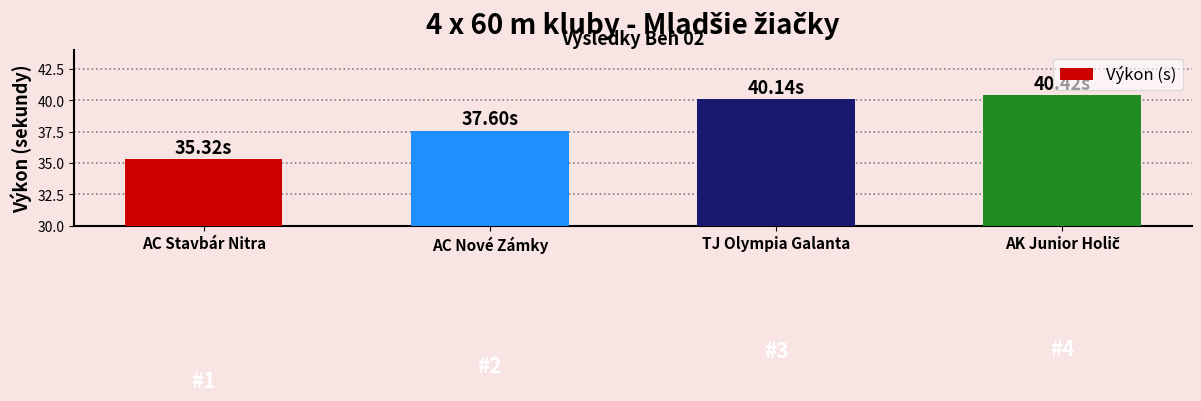

What is the ratio of the value at AC Stavbár Nitra to the value at AC Nové Zámky?

0.9